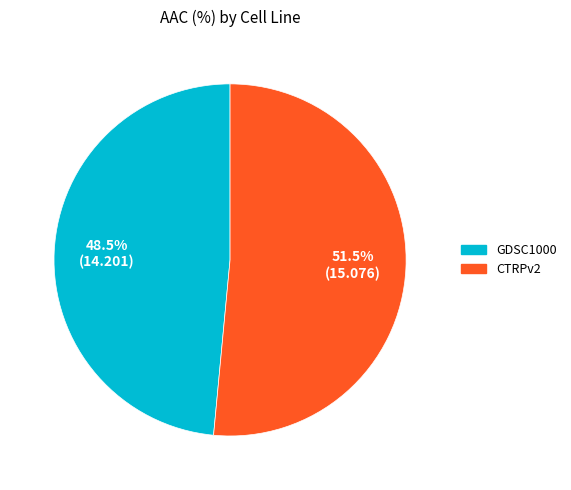

To the nearest percent, what is the difference between the largest and smallest slice percentages?

3%